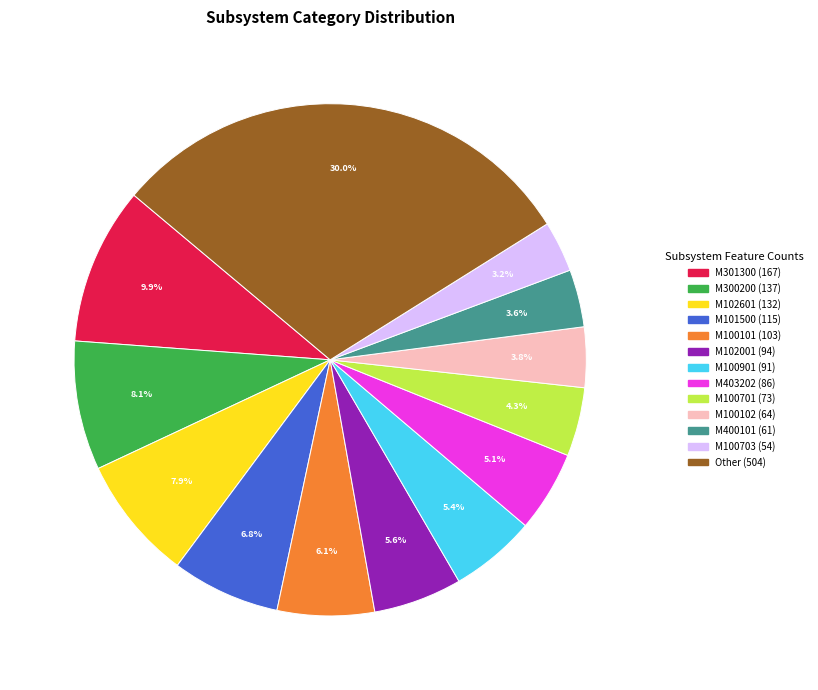

Is there any slice that represents more than half of the pie?

No